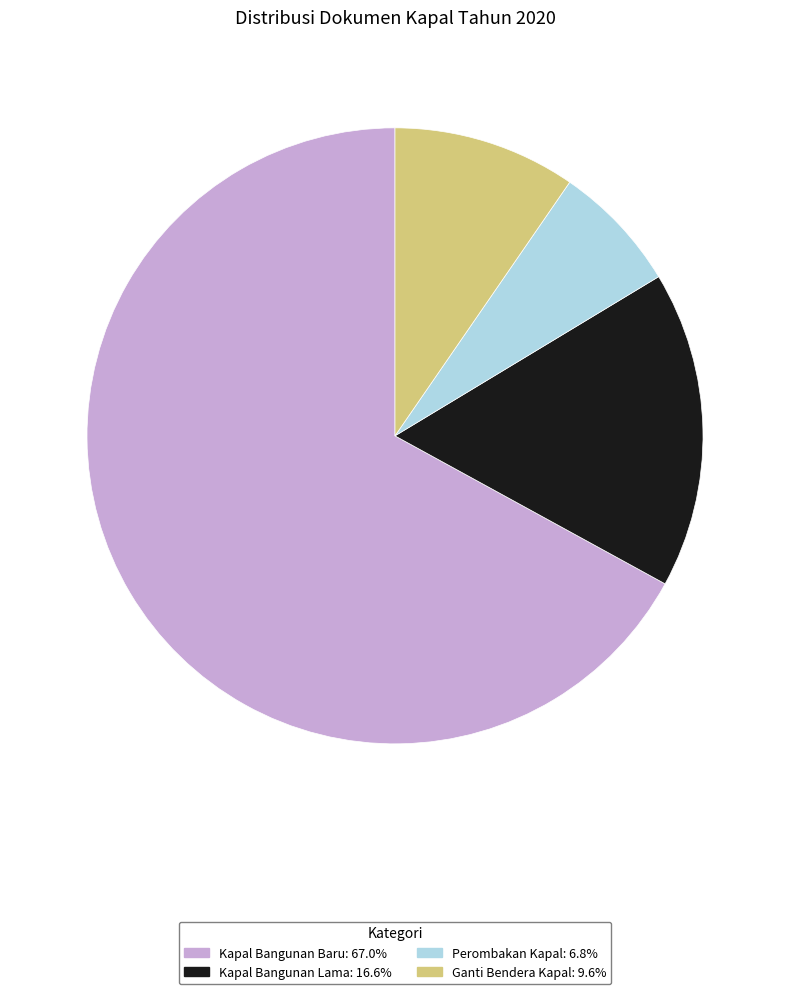

What is the ratio of the value at Perombakan Kapal to the value at Kapal Bangunan Lama?

0.4